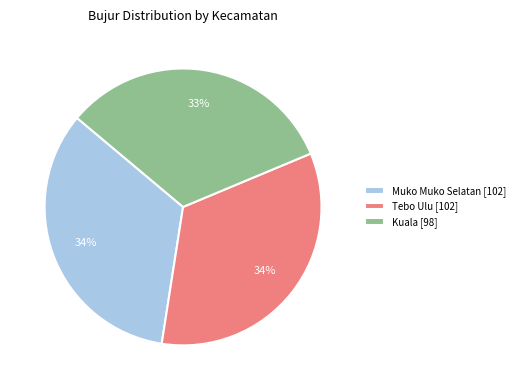

The Muko Muko Selatan slice represents 34% of the pie. True or false?

True